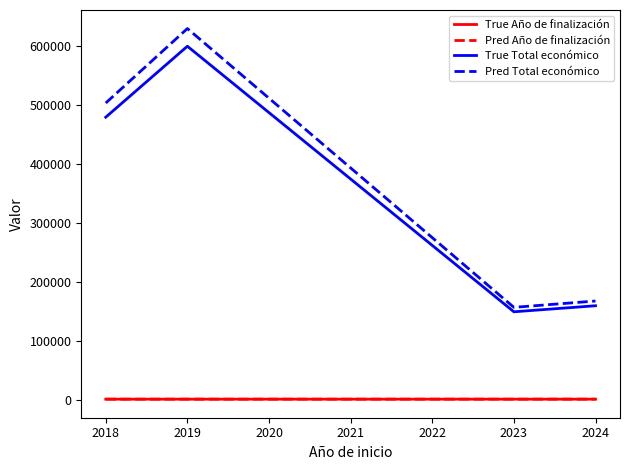

At which label is Pred Total económico closest to 393542?

2018